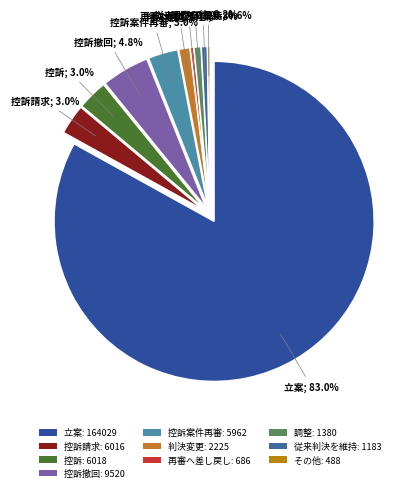

Between 調整 and 判決変更, which is larger?

判決変更